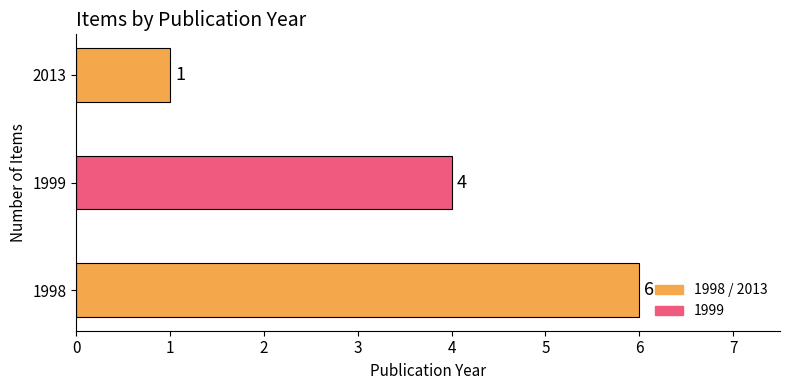

What is the smallest value displayed?

1